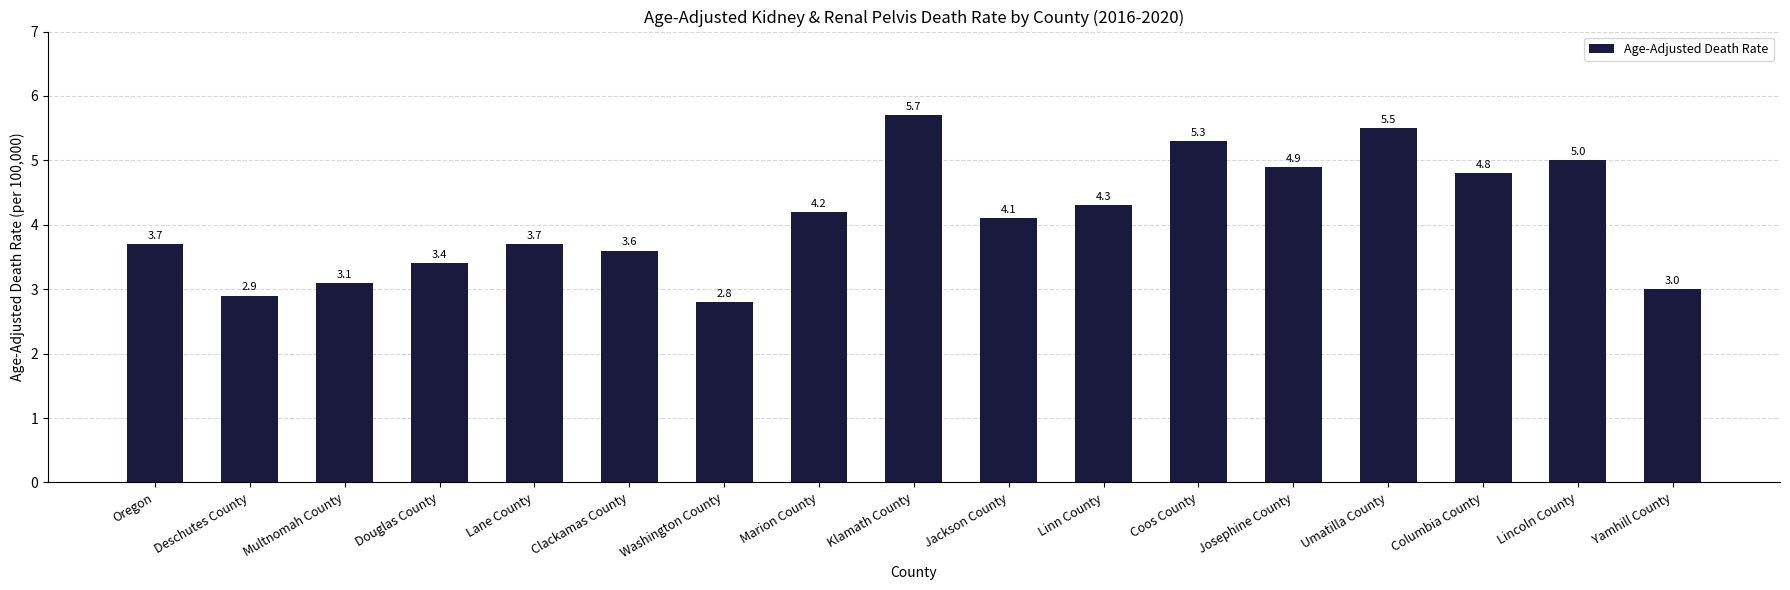

What is the label of the 12th bar from the right?

Clackamas County